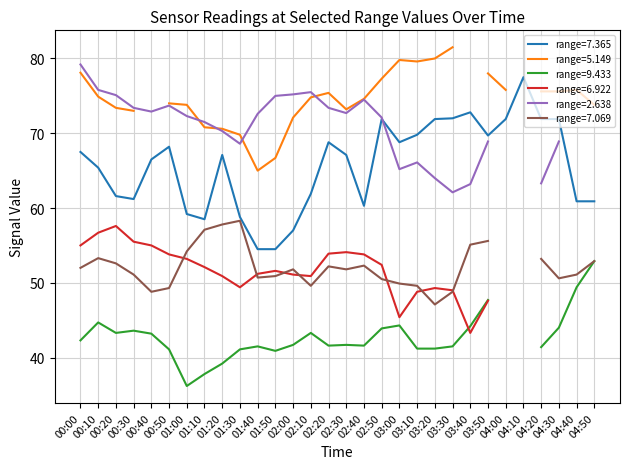

What are all the series names shown in the legend?

7.365, 5.149, 9.433, 6.922, 2.638, 7.069